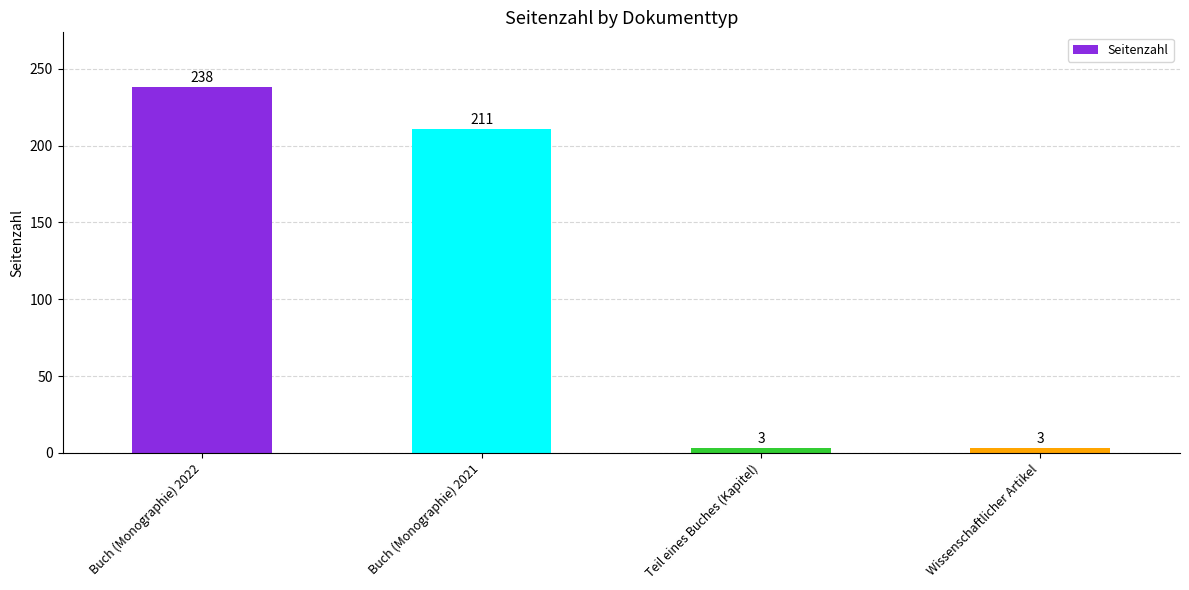

At which label does the data first exceed 211?

Buch (Monographie) 2022